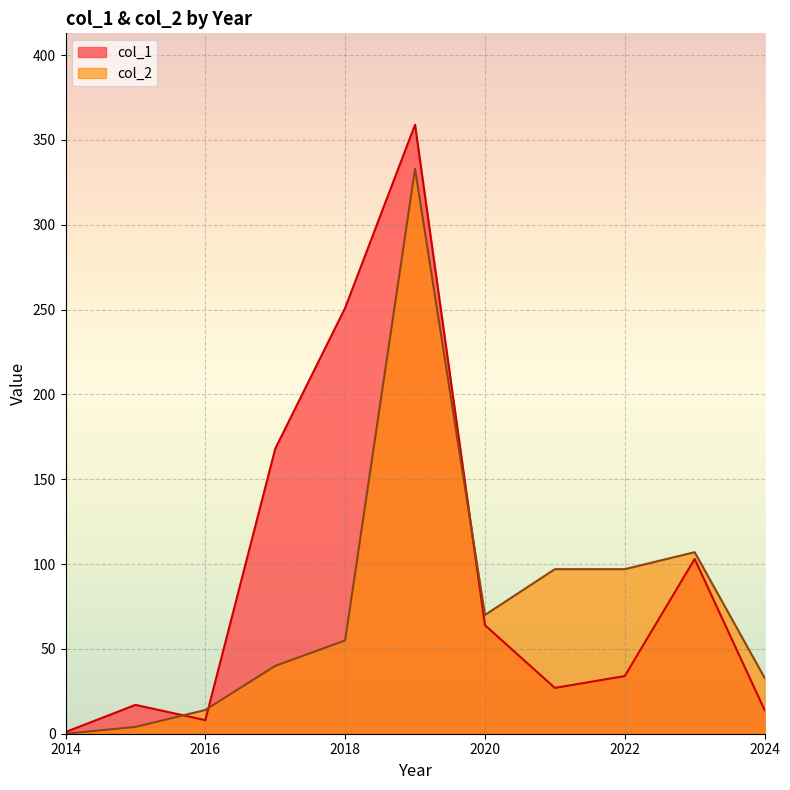

Which category has the highest value in the col_1 series?

2019